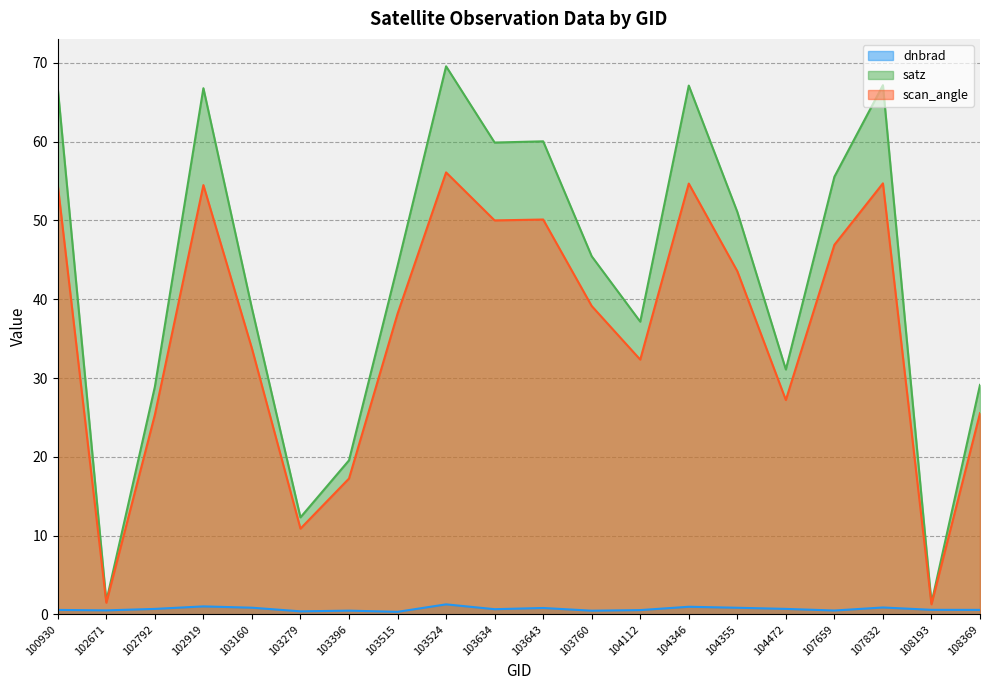

At which category does satz reach its first local peak?

102919